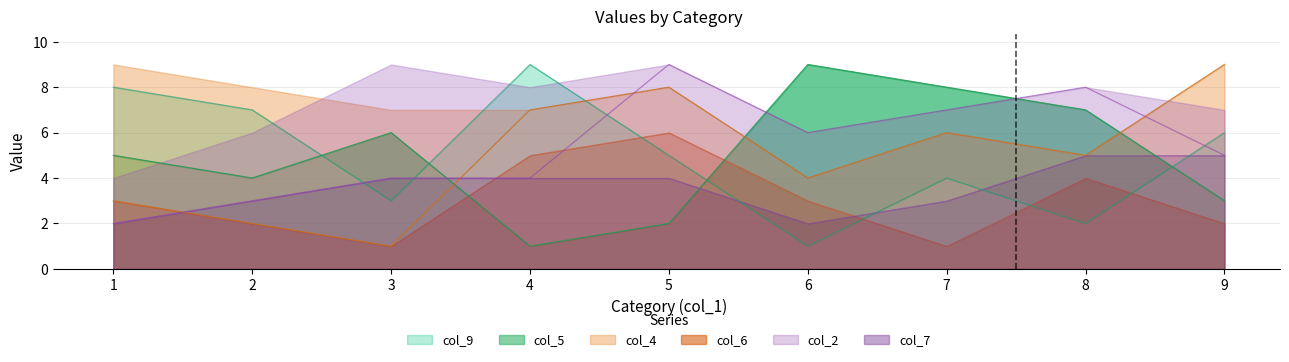

Count the number of categories in the chart.

9